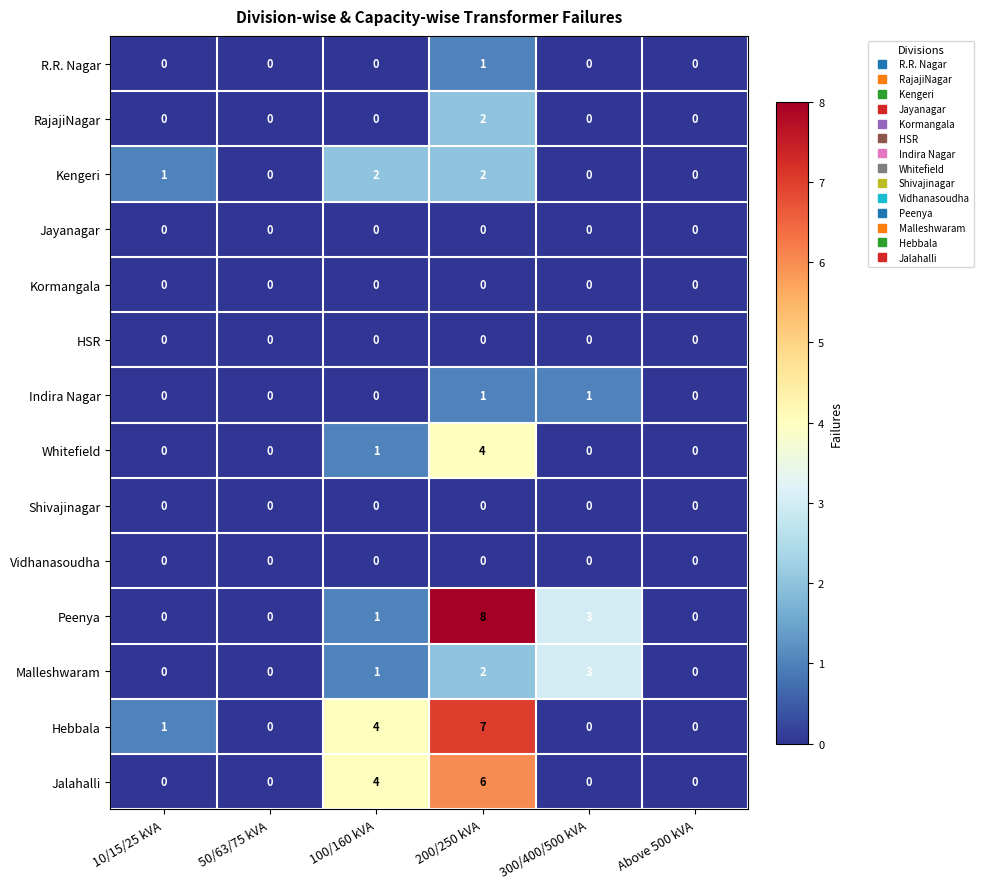

True or false: Jalahalli has a value of 3 at 10/15/25 kVA.

False